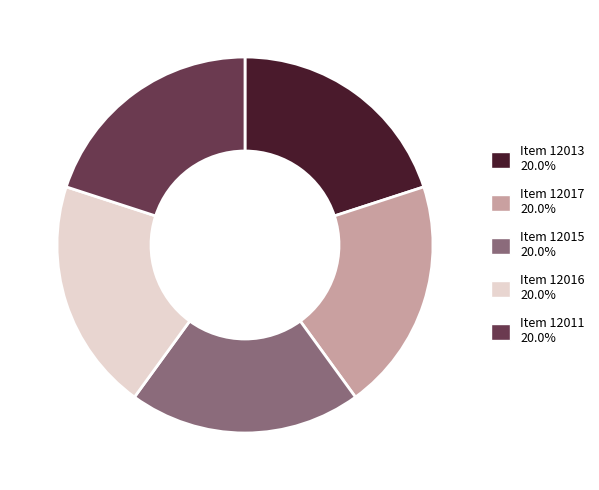

Is there a majority slice in this chart?

No